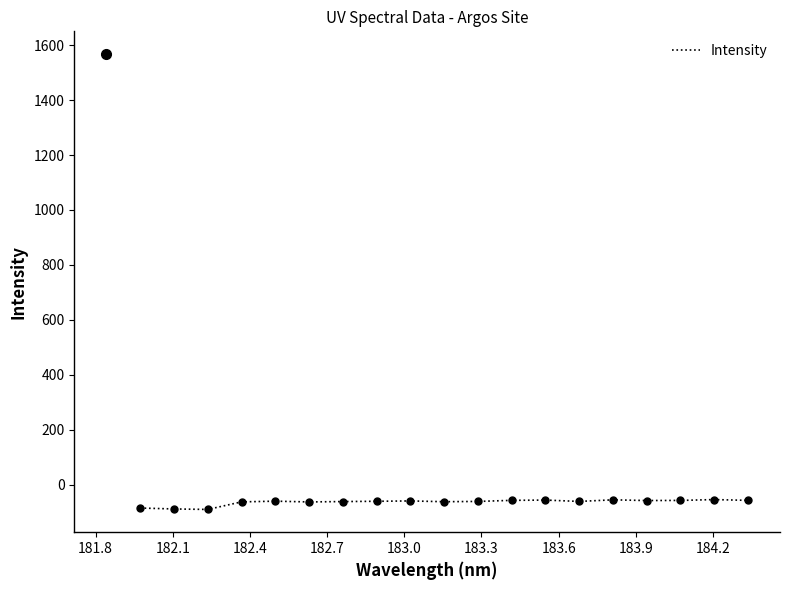

What is the sum of all values?

-1203.2